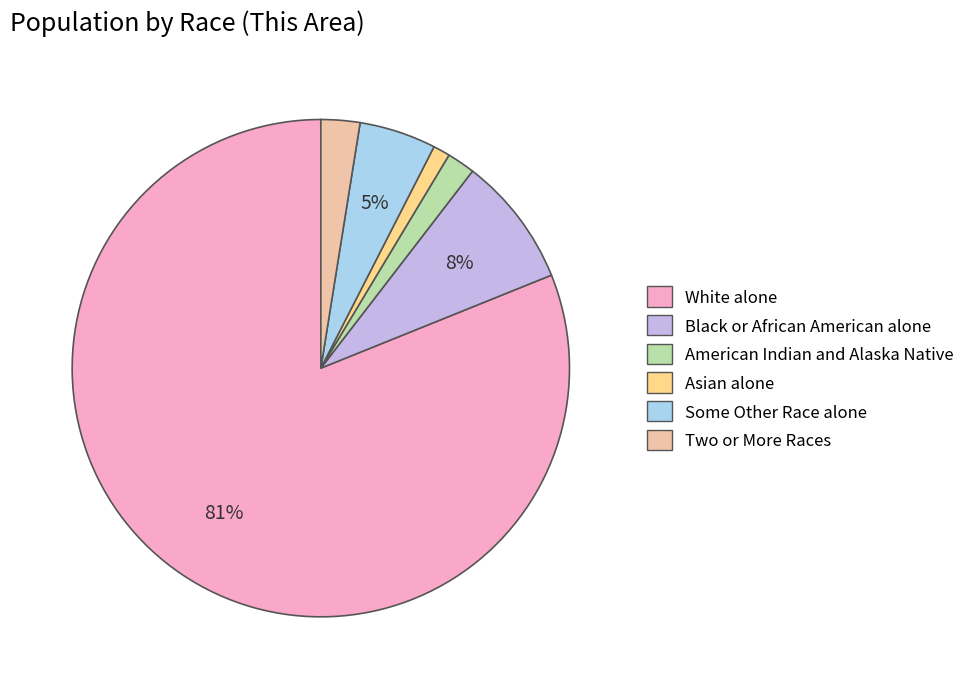

To the nearest percent, what is the difference between the Black or African American alone and Some Other Race alone slice percentages?

3%